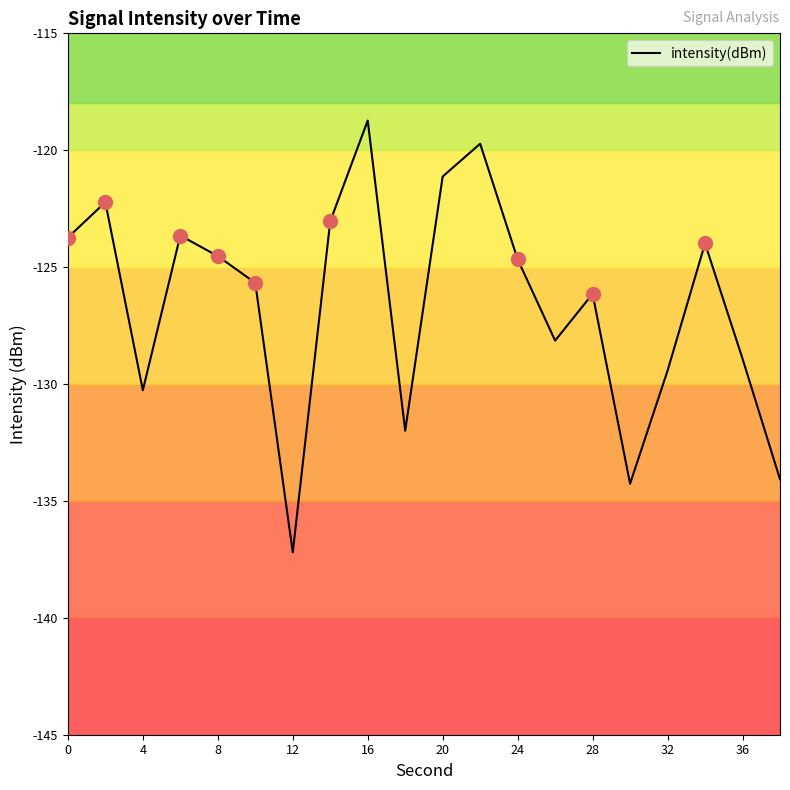

What is the difference between the maximum and minimum values?

18.5